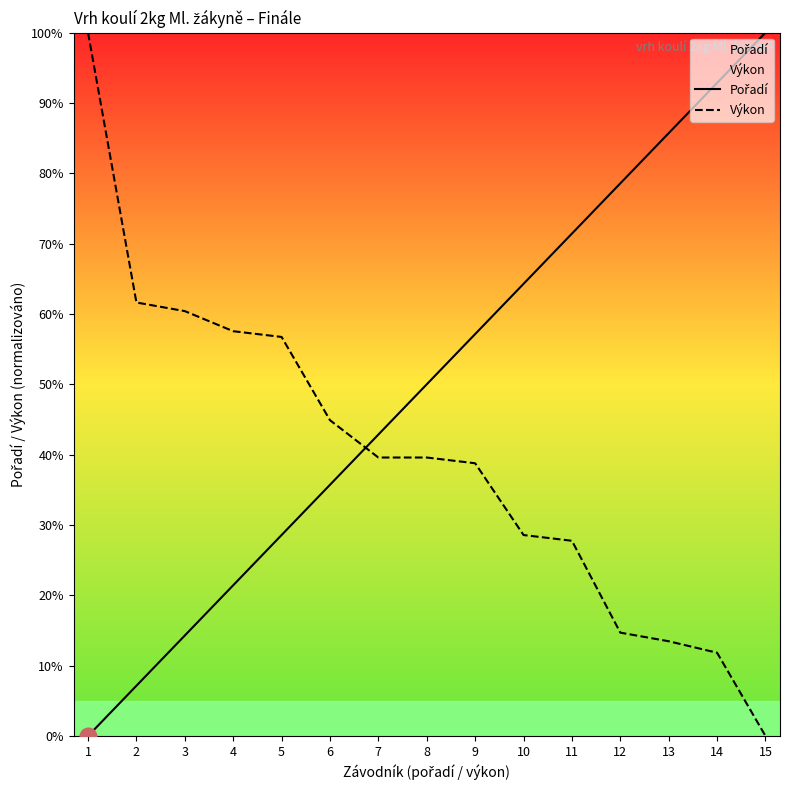

Does the chart display data point markers on the line(s)?

No